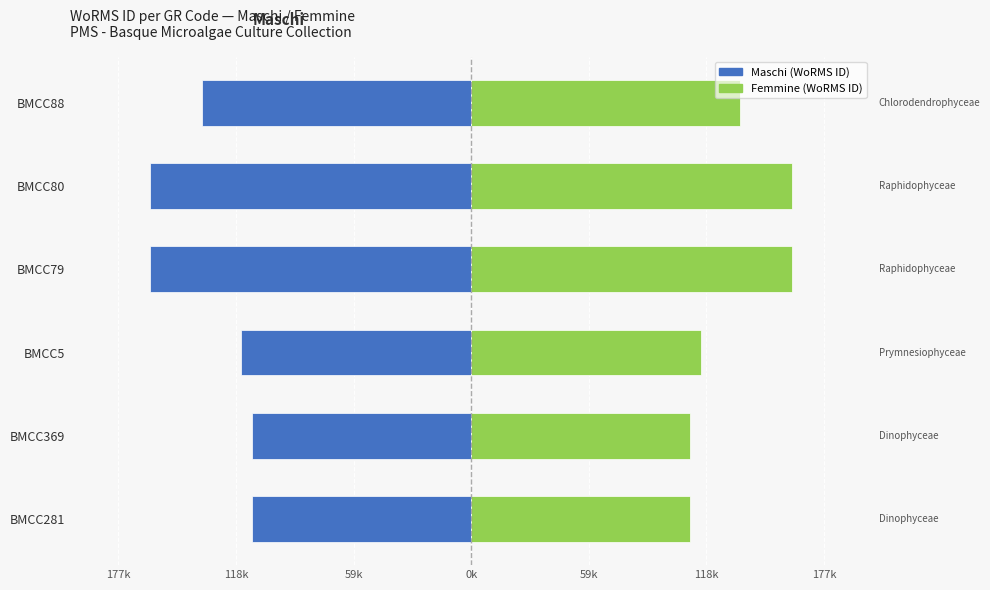

What is the maximum value shown in the chart?

160.6